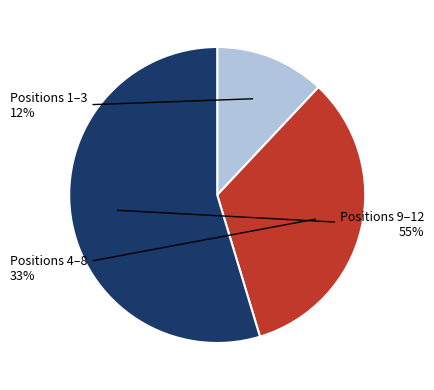

How many segments does this pie chart have?

3